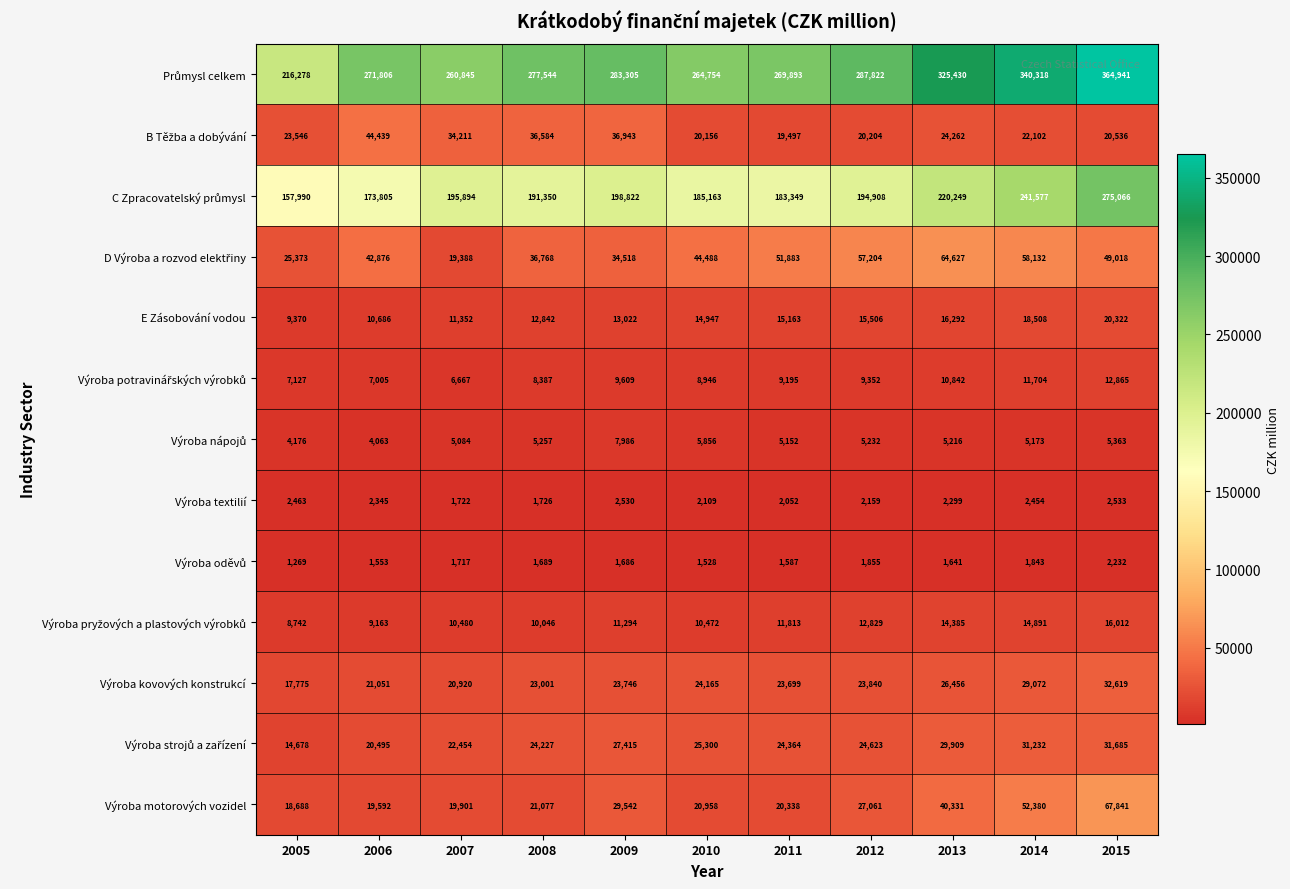

Which category has the lowest value across all series?

2005